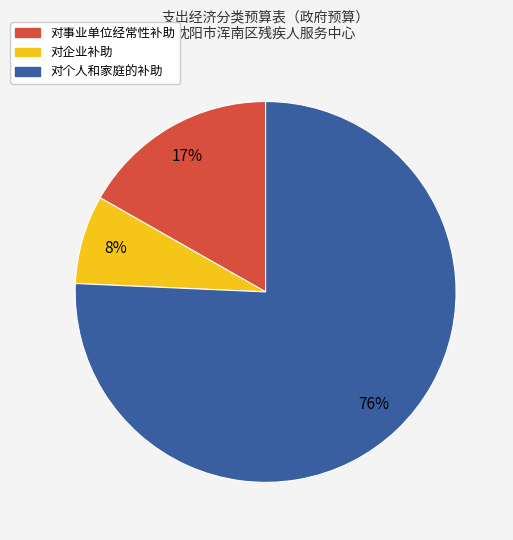

Which category has the smallest portion of the pie?

对企业补助